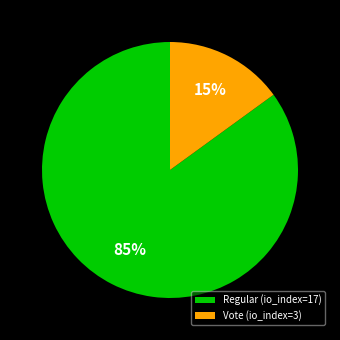

Is it true that Vote (io_index=3) is 15% of the pie?

True